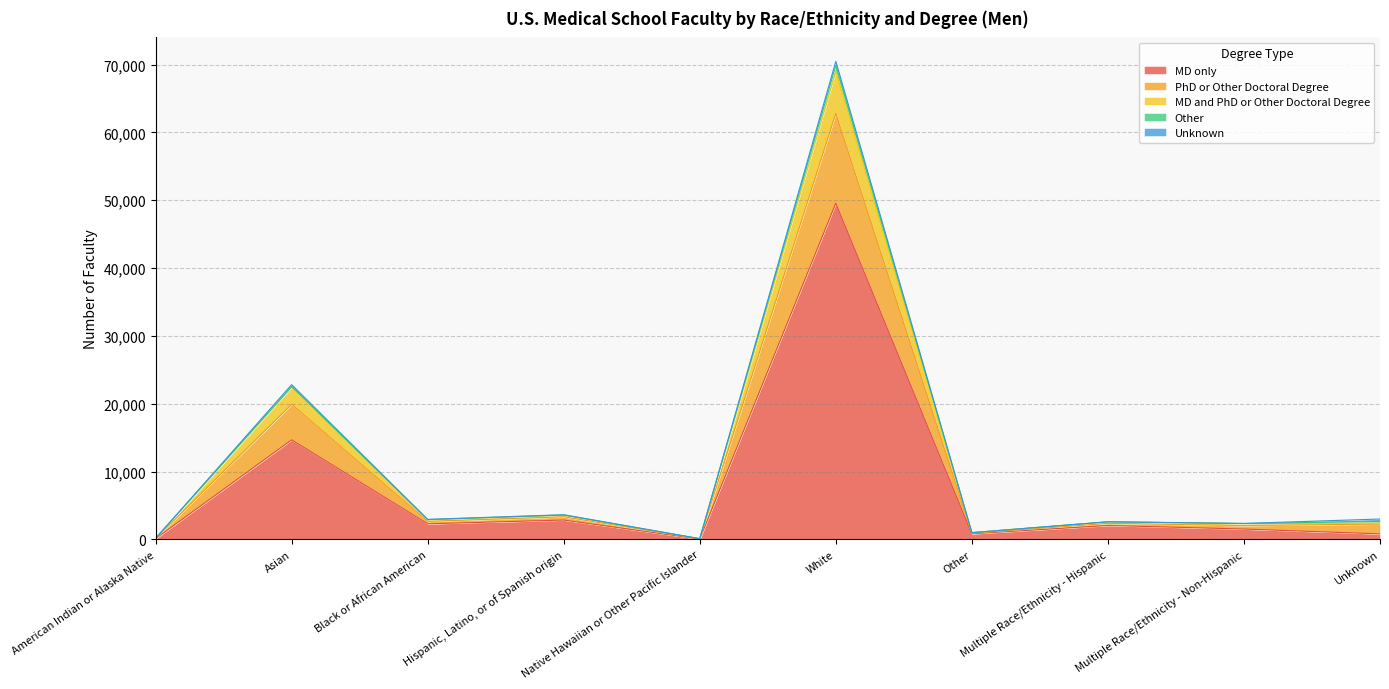

What is the label of the 7th point from the left?

Other